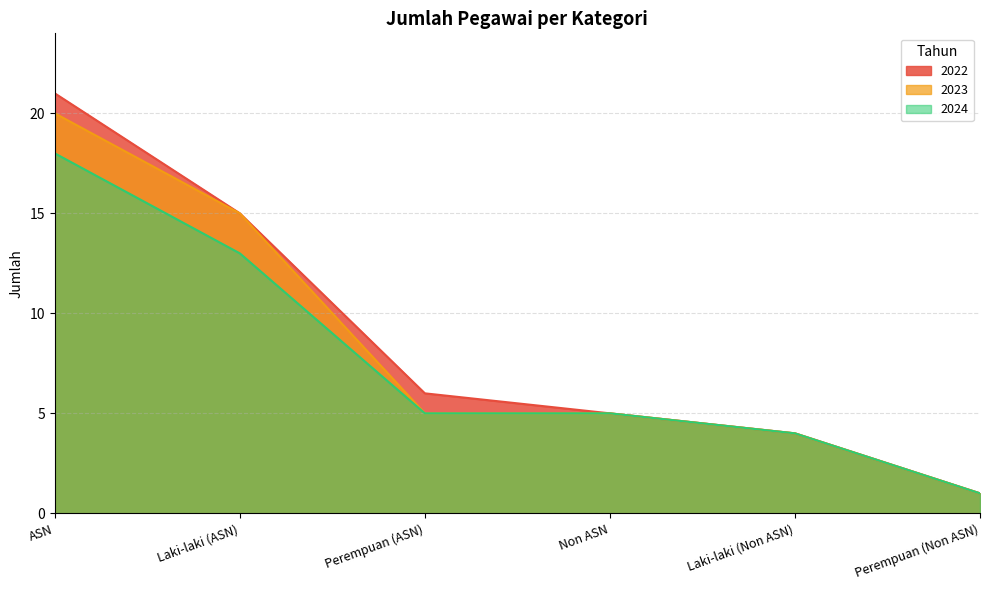

Which series has the widest spread of values?

2022